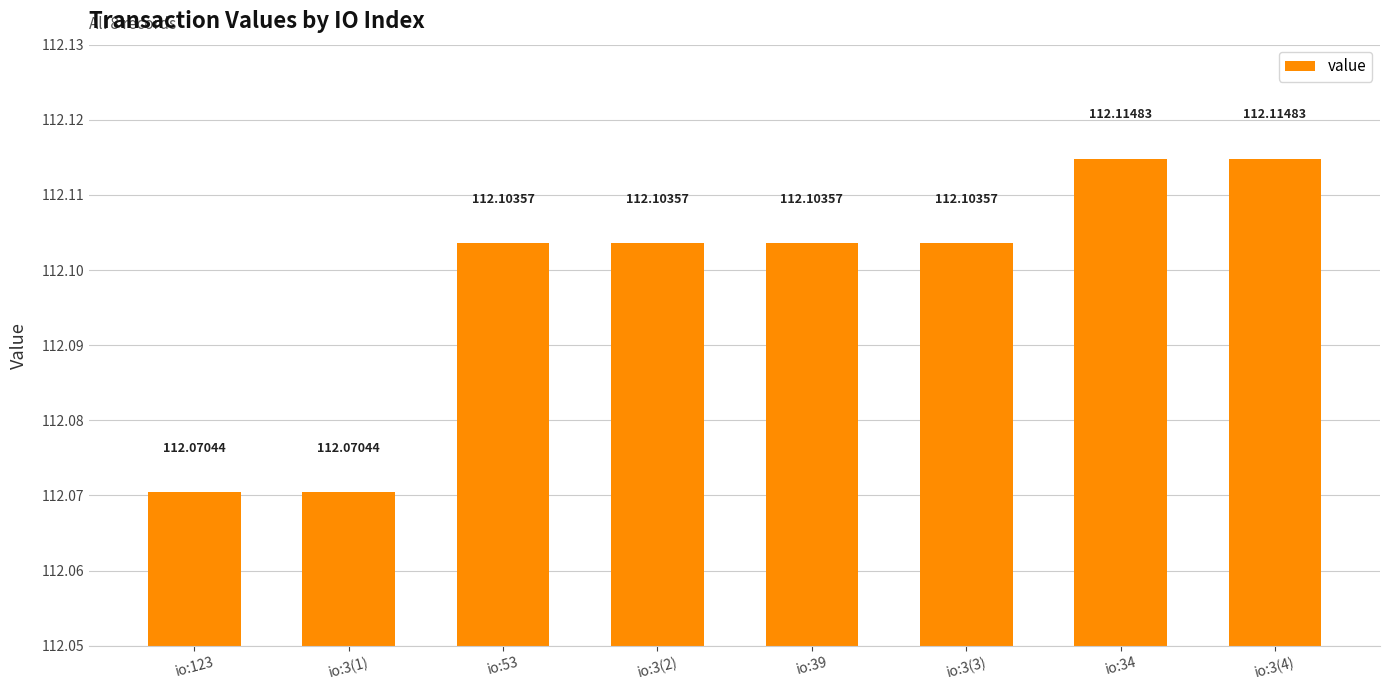

Reading right to left, list all the values displayed in this chart.

io:3(4)=112.1	io:34=112.1	io:3(3)=112.1	io:39=112.1	io:3(2)=112.1	io:53=112.1	io:3(1)=112.1	io:123=112.1